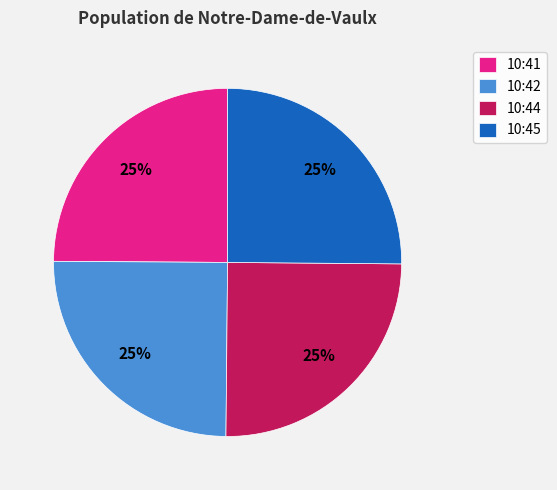

How many slices are in this pie chart?

4